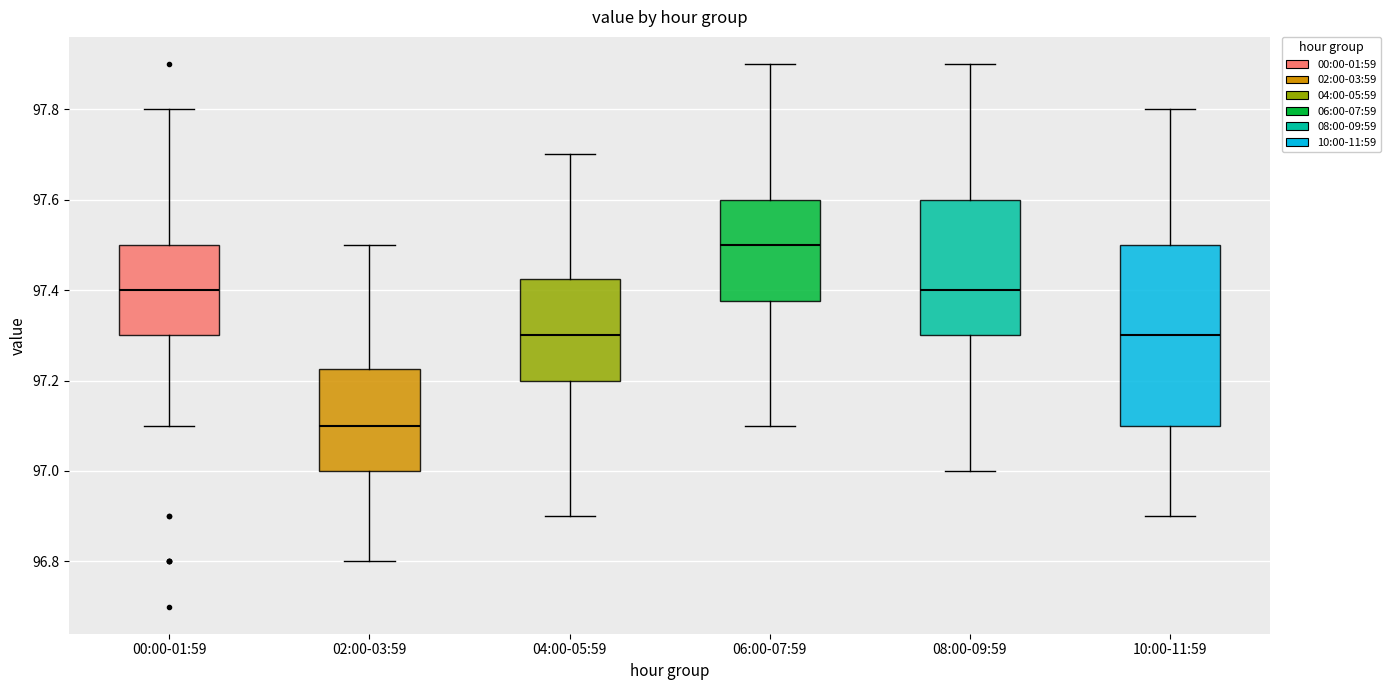

Comparing the boxes themselves (not the whiskers), which one is the tallest?

10:00-11:59